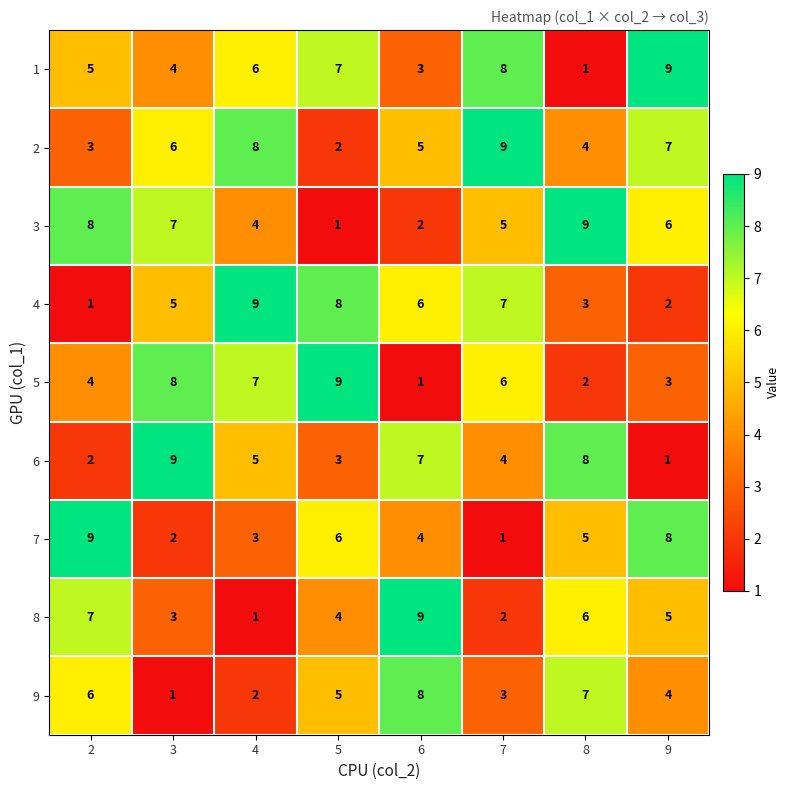

The value of 7 at 4 is 5. True or false?

False